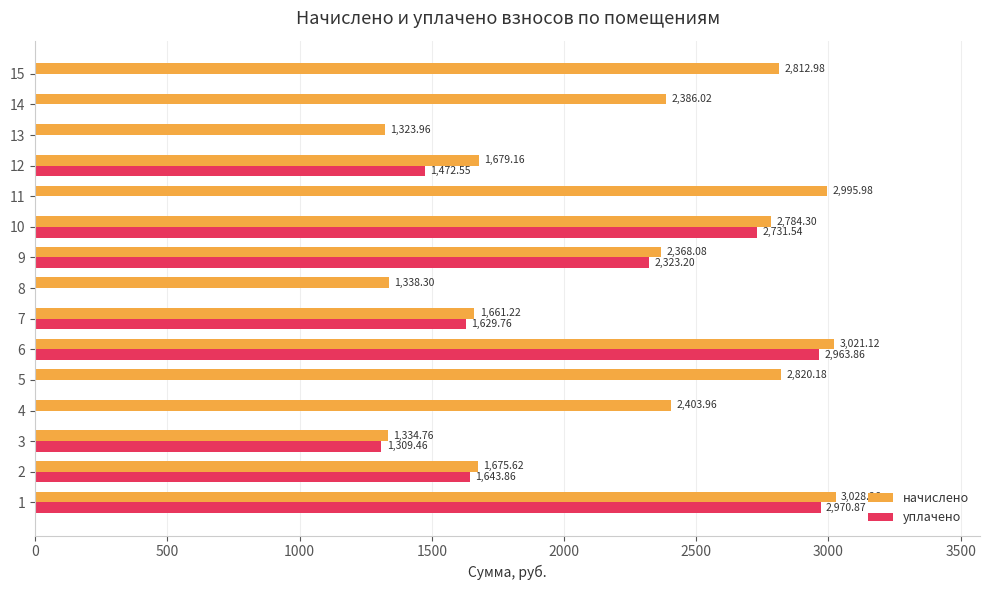

What is the sum of all уплачено values?

17045.1